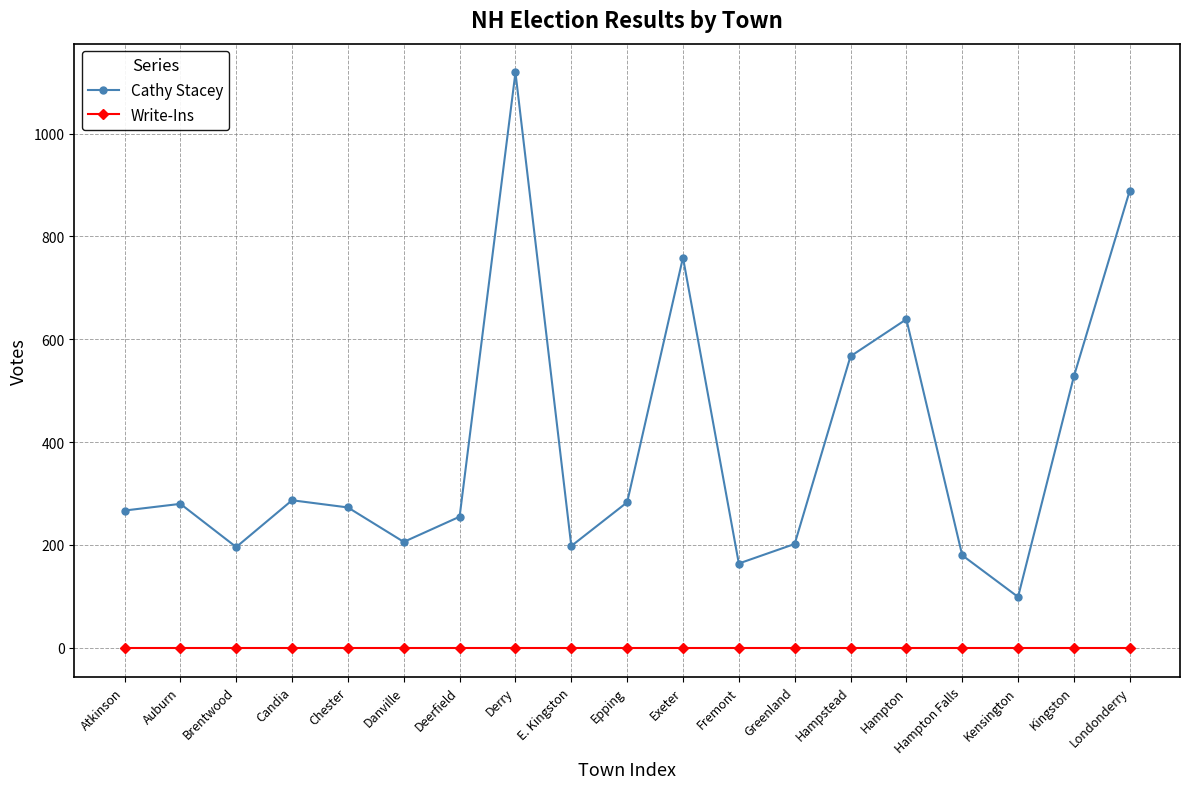

How many interior local valleys does the Cathy Stacey series have?

5